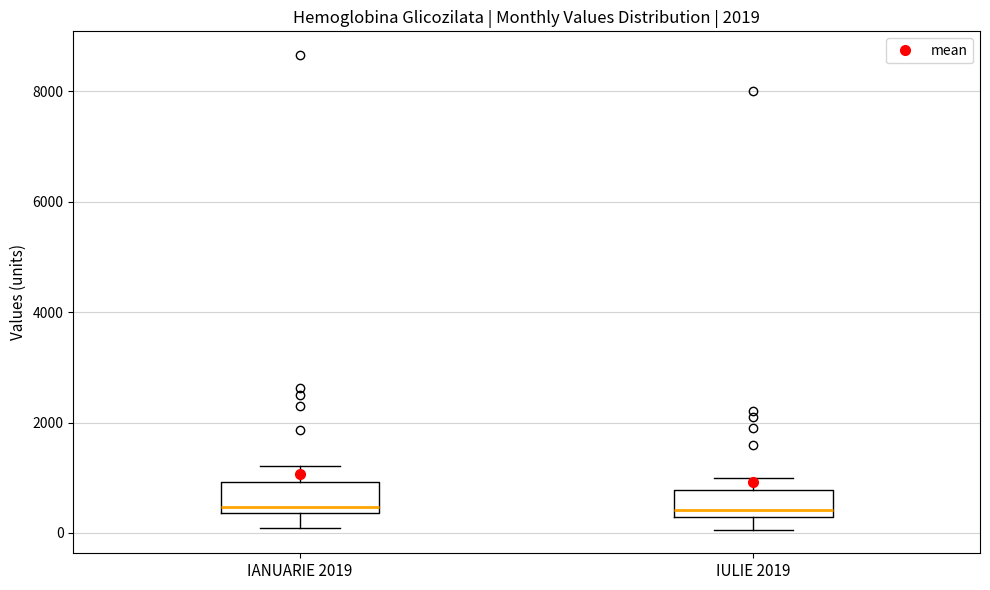

Reading left to right, transcribe this box plot: for each box, give where its median line is, the range the box spans, and where its two whiskers end, as read against the y-axis. The values are not printed on the chart, so give them approximately, as read against the axis.

IANUARIE 2019: median 400 (just above the box's lower edge), box 400 to 1000, whiskers 0 to 1200
IULIE 2019: median 400, box 200 to 800, whiskers 0 to 1000